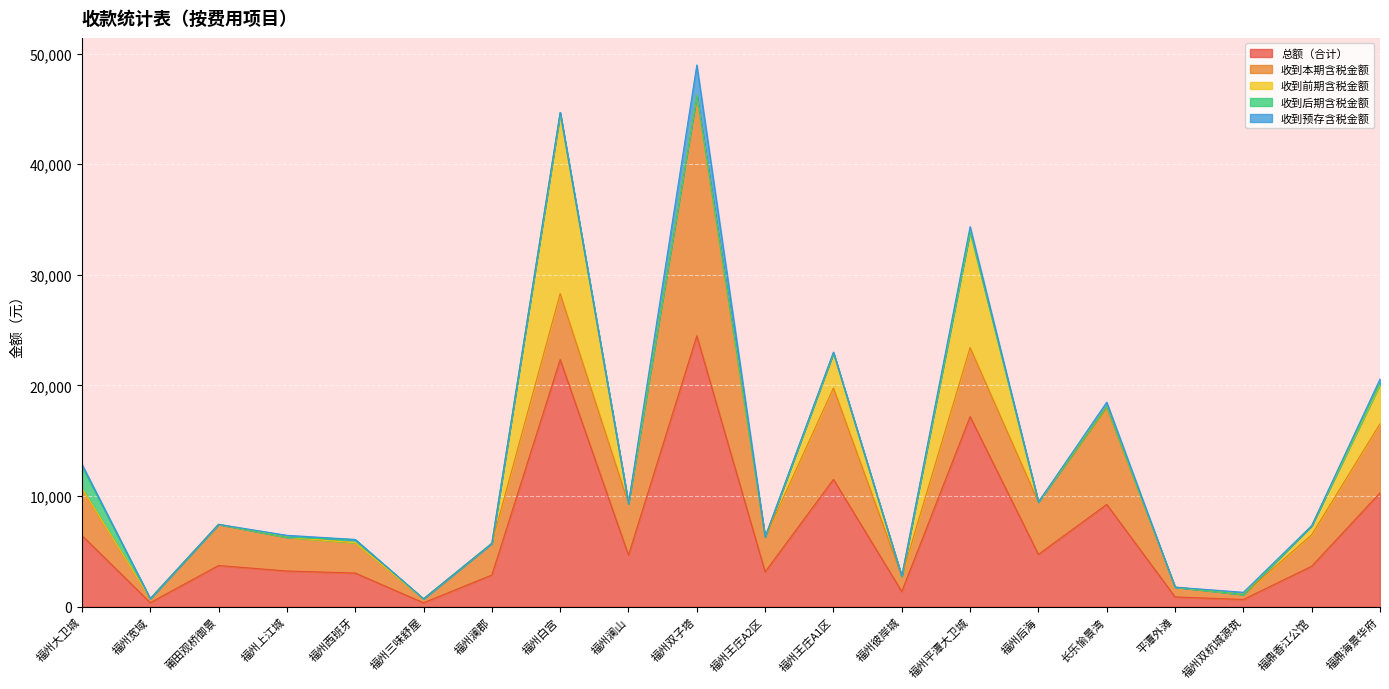

Is the value of 收到前期含税金额 at 福州宽域 greater than the value of 总额（合计） at 福州三味舒屋?

No